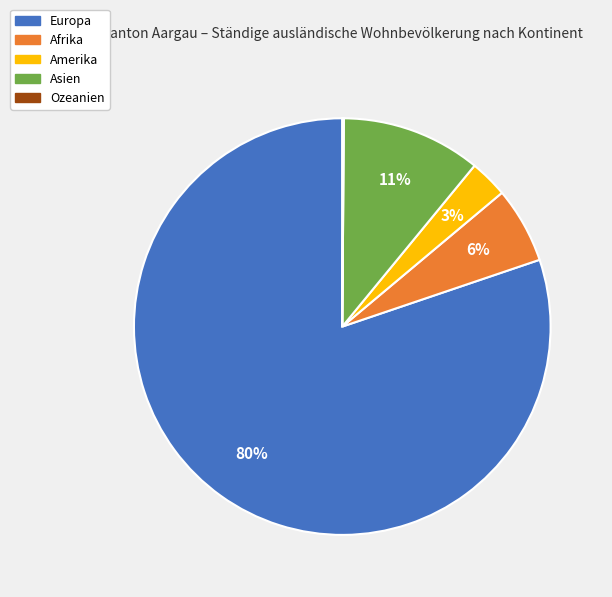

Which category has the biggest portion of the pie?

Europa